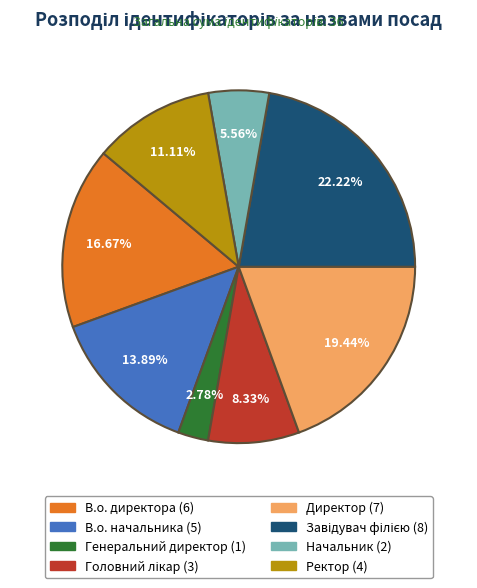

Count the number of slices in the pie.

8